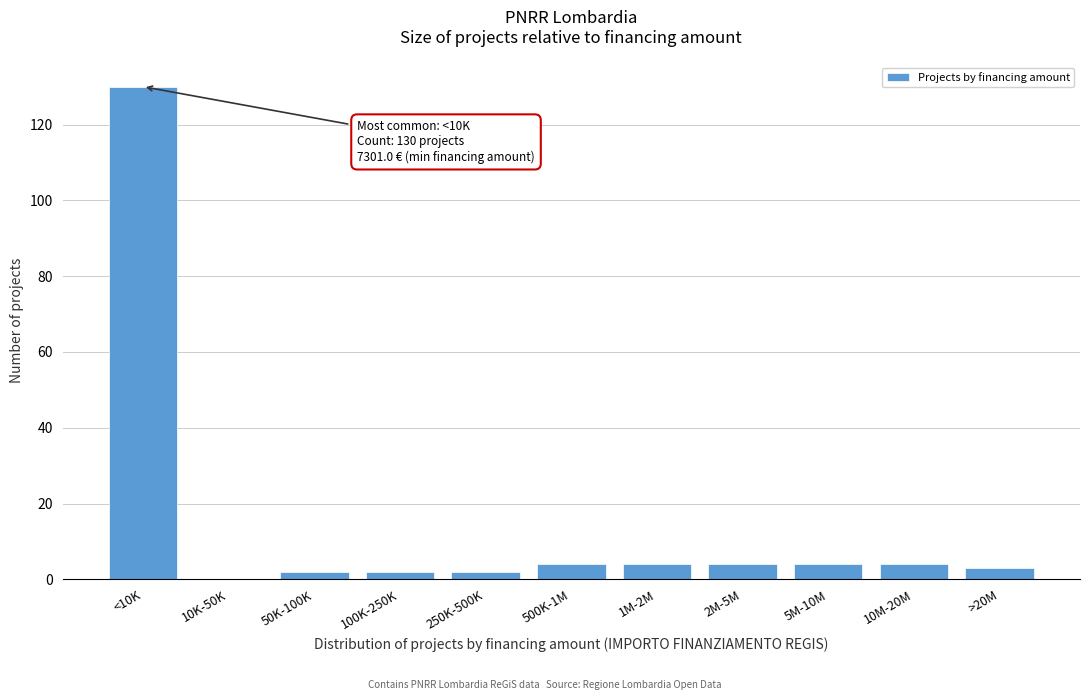

Reading left to right, transcribe all the data shown in this chart.

<10K=130	10K-50K=0	50K-100K=2	100K-250K=2	250K-500K=2	500K-1M=4	1M-2M=4	2M-5M=4	5M-10M=4	10M-20M=4	>20M=3